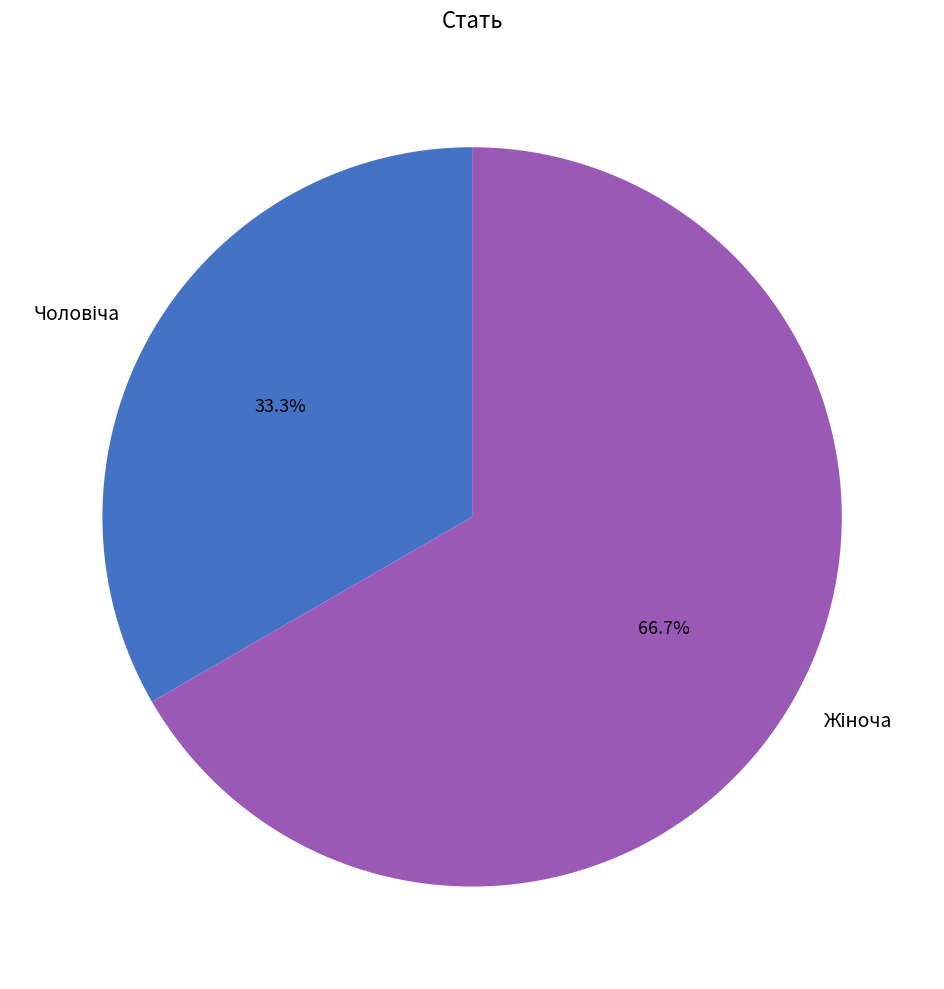

Is there any slice that represents more than half of the pie?

Yes